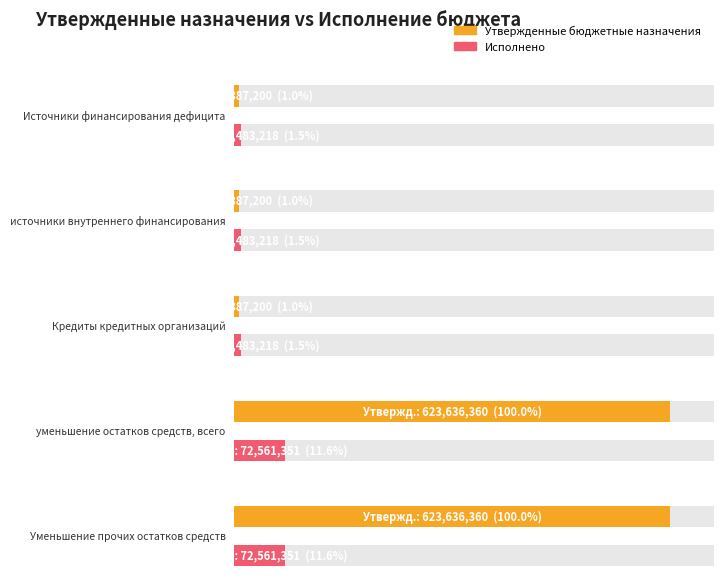

The value of Исполнено at Источники финансирования дефицита is 5208811.5. True or false?

False